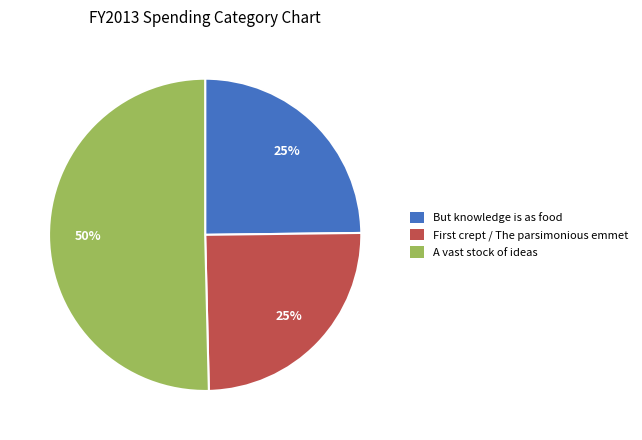

What is the largest slice in the pie chart?

A vast stock of ideas